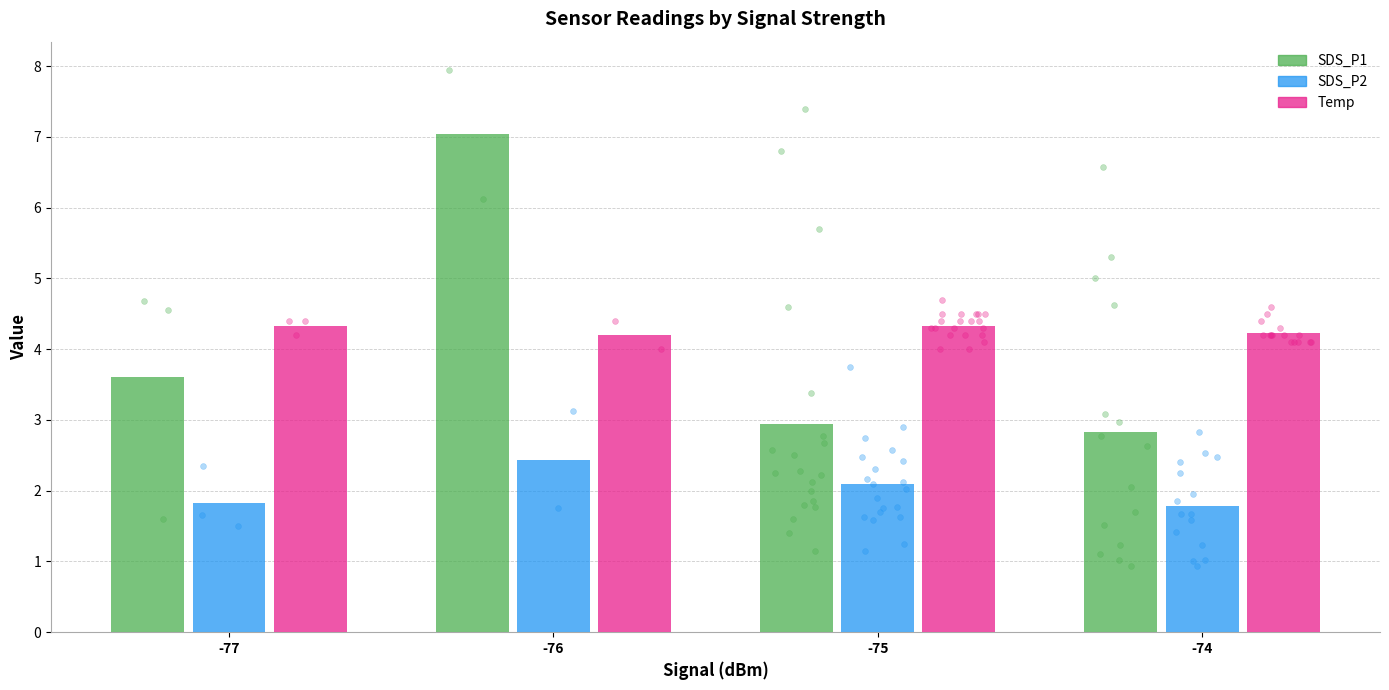

At which category is the sum across all series the highest?

-76